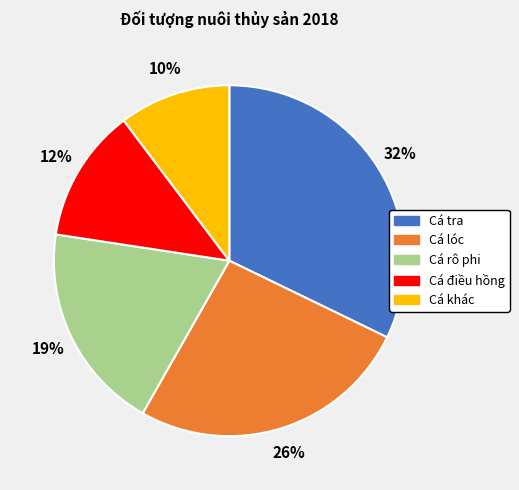

To the nearest percent, what percentage of the pie is Cá lóc?

26%